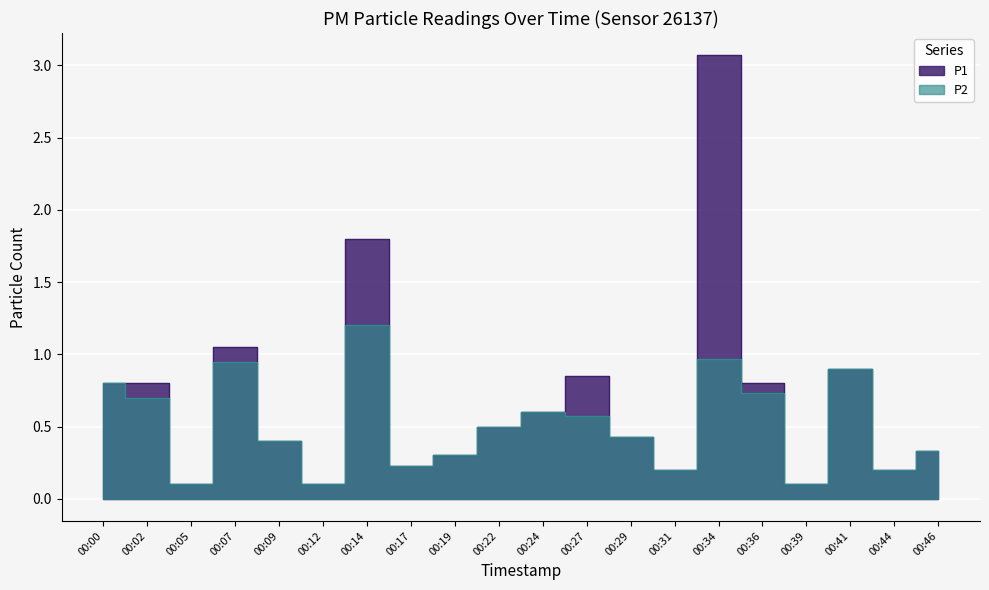

What is the difference between the second highest and second lowest values in the P1 series?

1.7